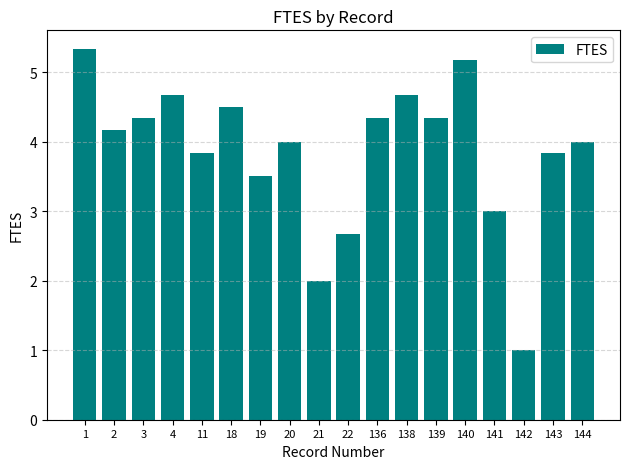

The chart shows a value of 1.0 at 142. True or false?

True